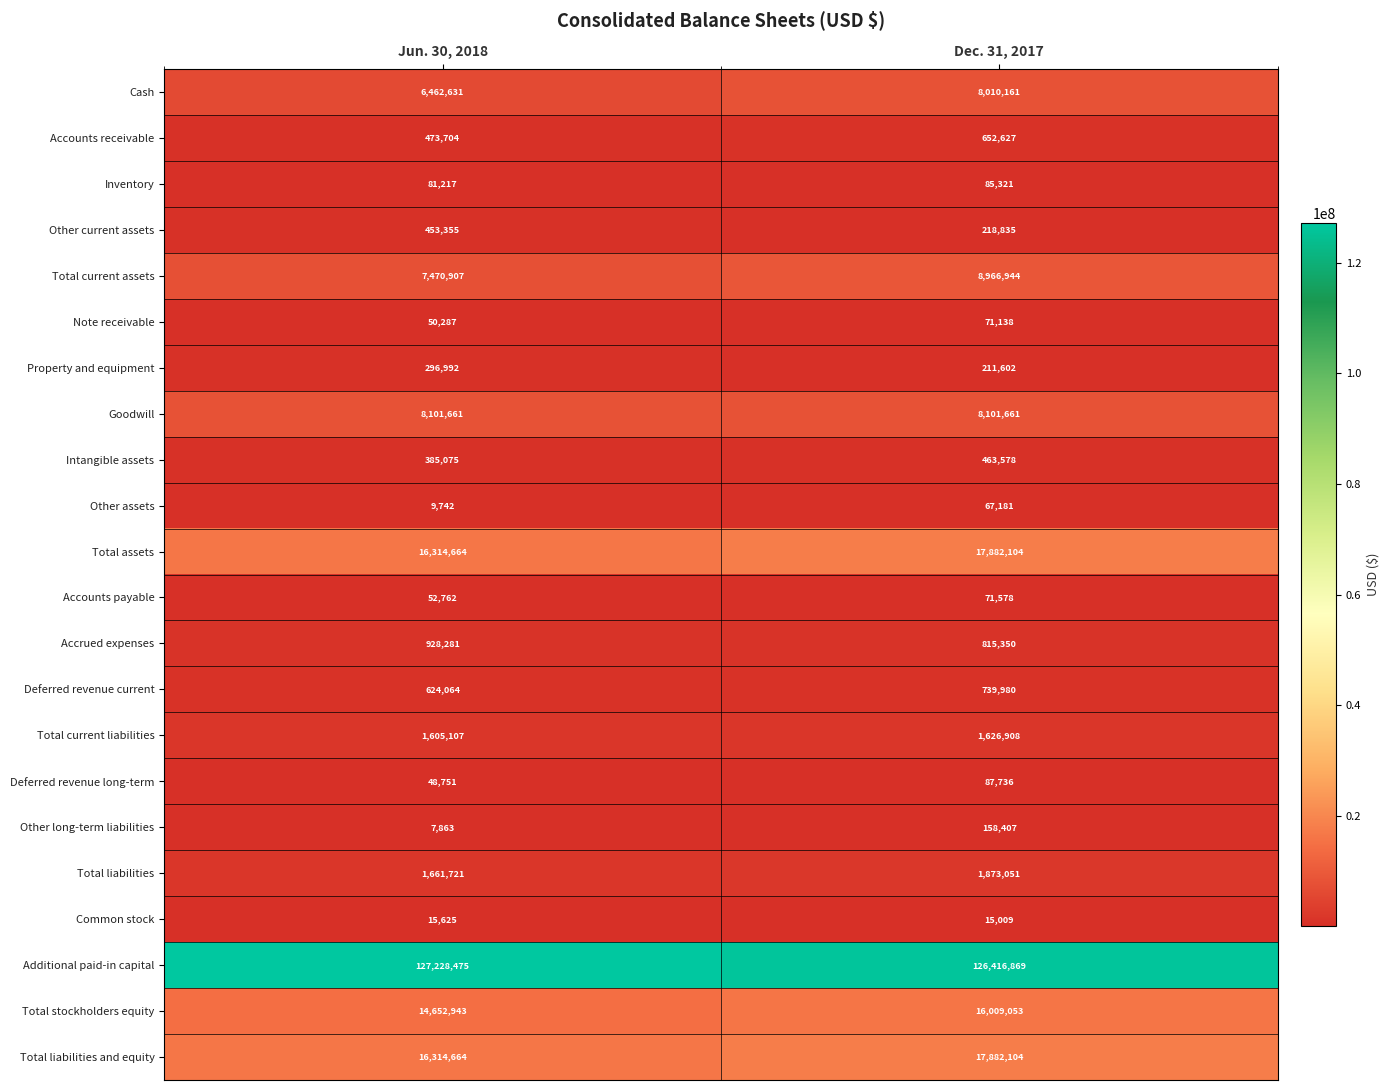

The Inventory series shows 53848 at Jun. 30, 2018. True or false?

False